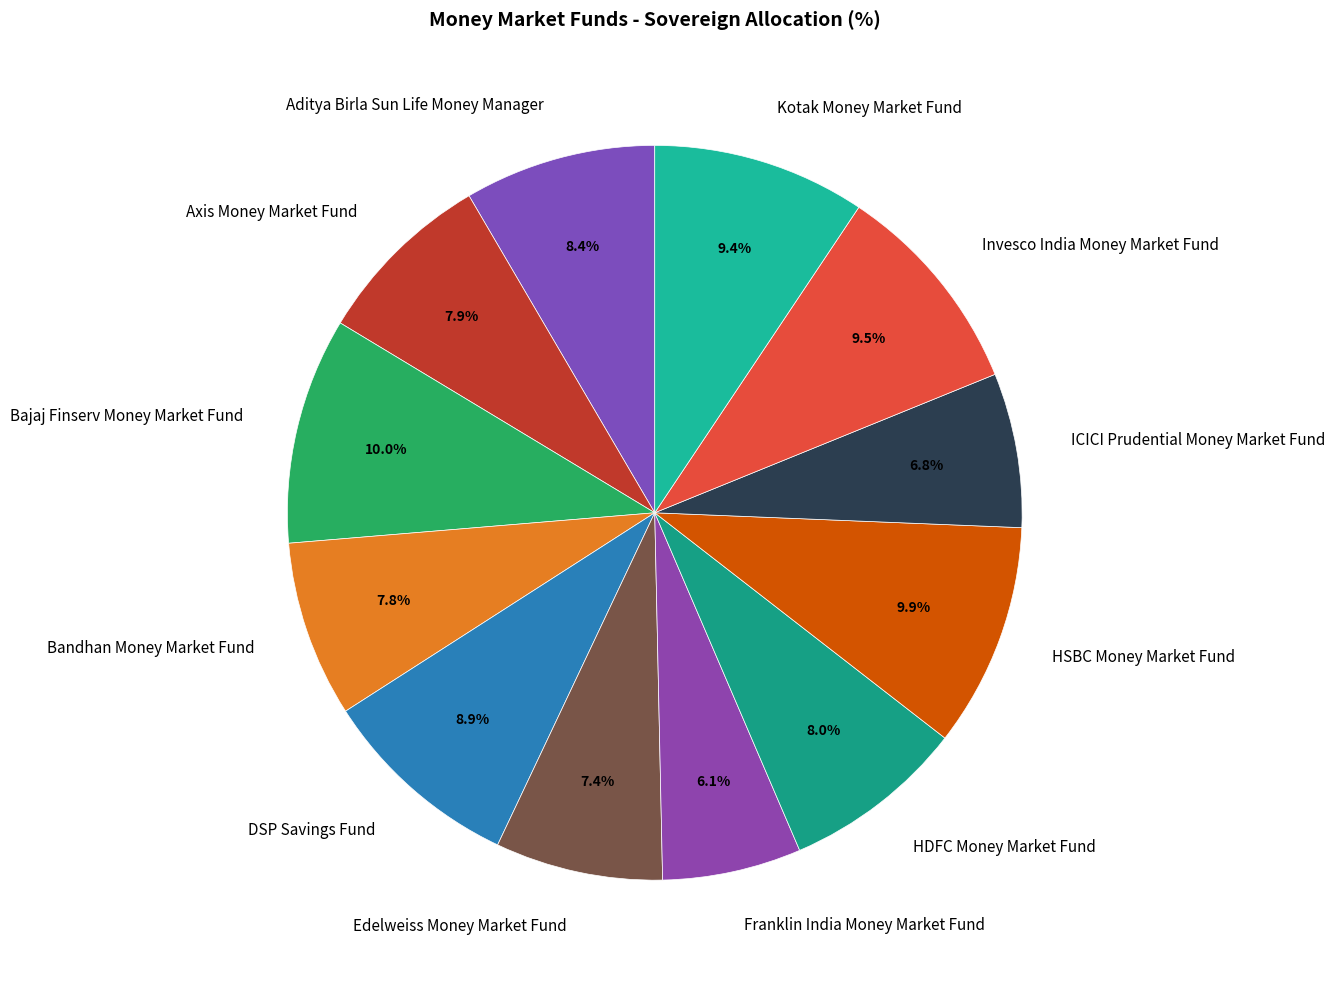

What portion of the pie excludes Bandhan Money Market Fund?

92.2%